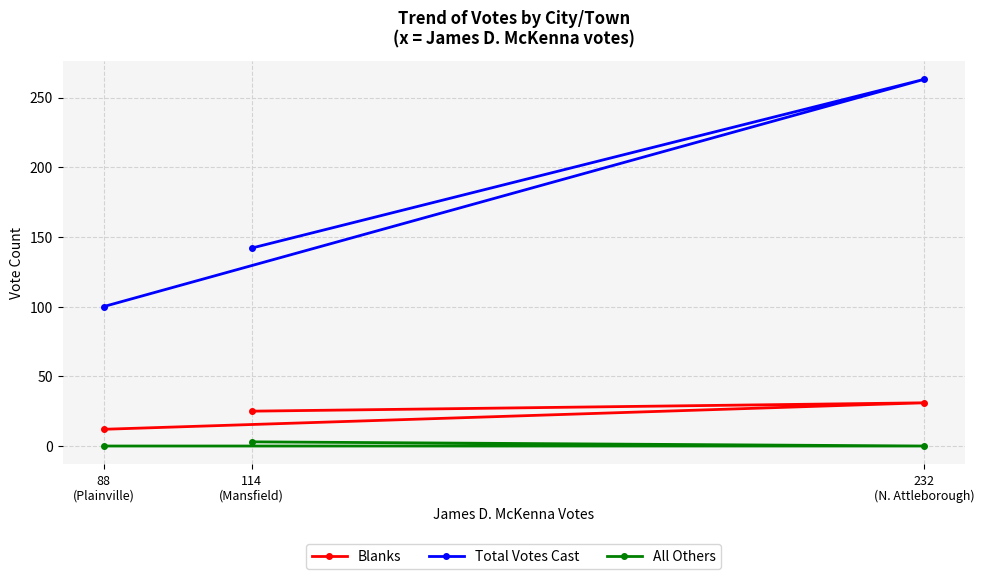

Where is Blanks nearest to the value 21?

114
(Mansfield)